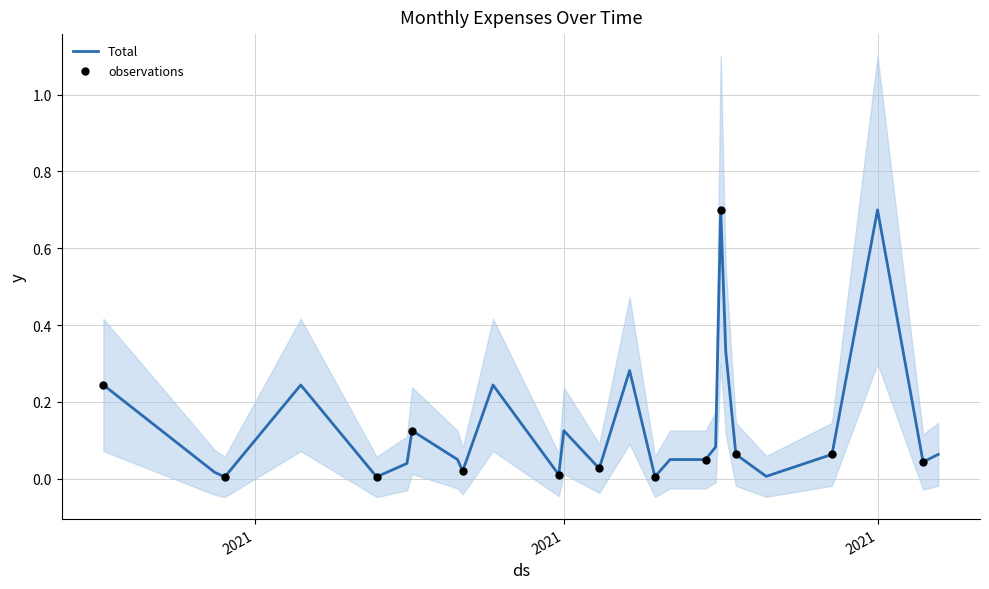

Which has a higher value, 2021-04-23 or 2021-05-25?

2021-04-23